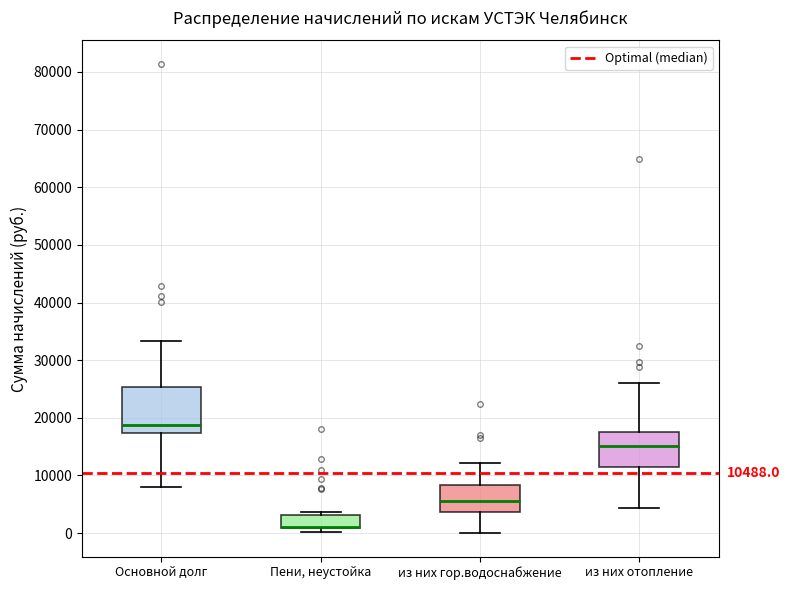

Which box is the tallest, from its lower edge to its upper edge?

Основной долг